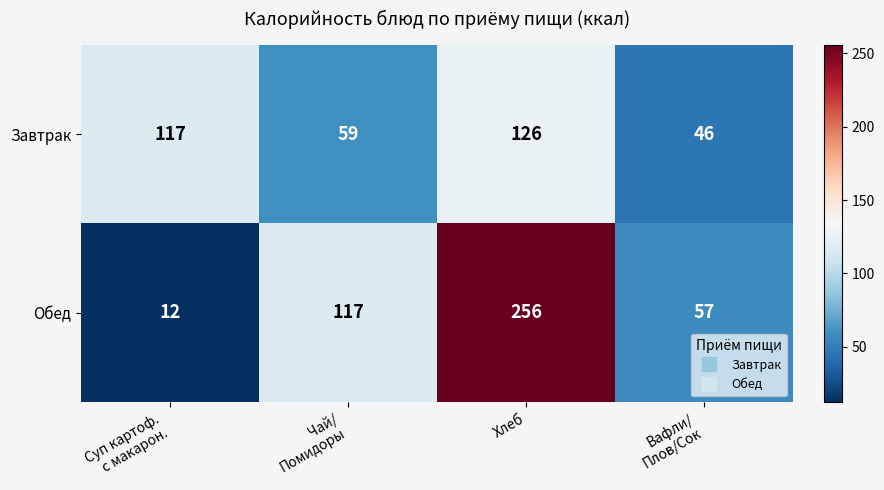

What is the difference between the maximum and second lowest values in the Завтрак series?

67